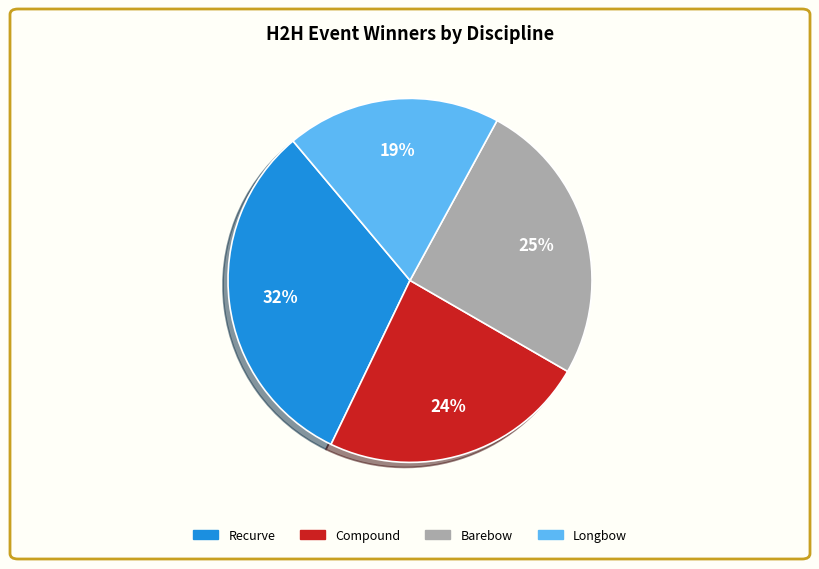

To the nearest percent, what is the difference between the largest and smallest slice percentages?

13%